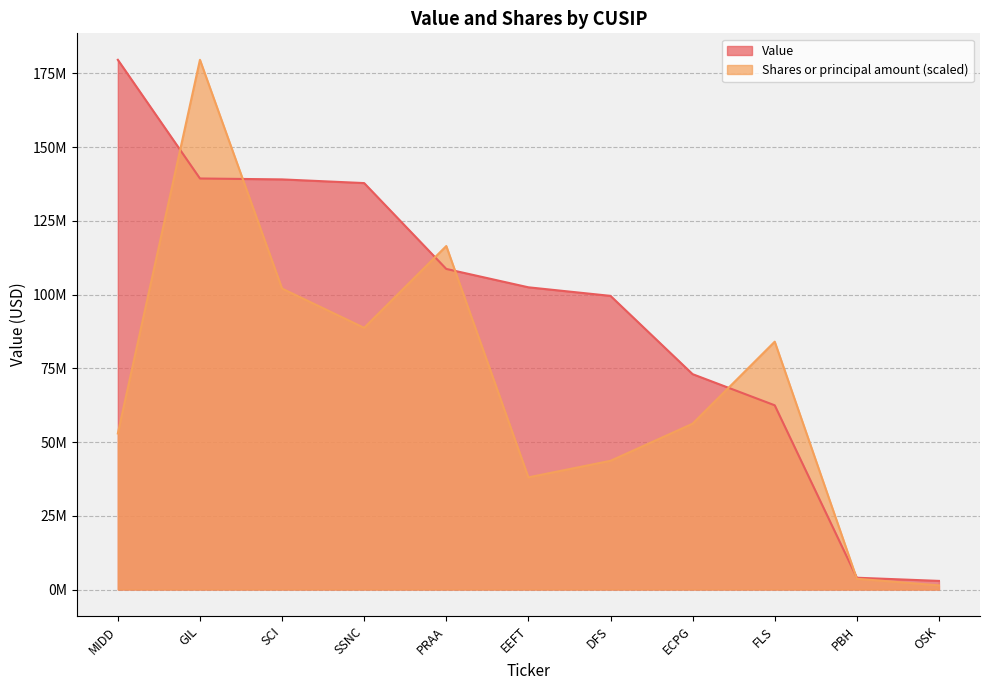

How many lines are shown in the chart?

2